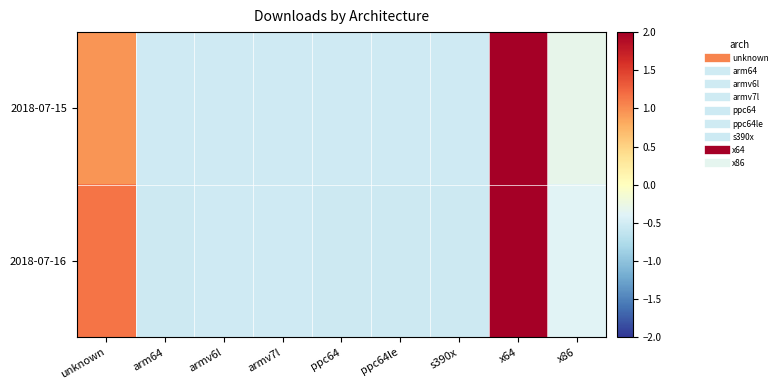

Between arm64 and x64, which series saw the biggest shift?

2018-07-15